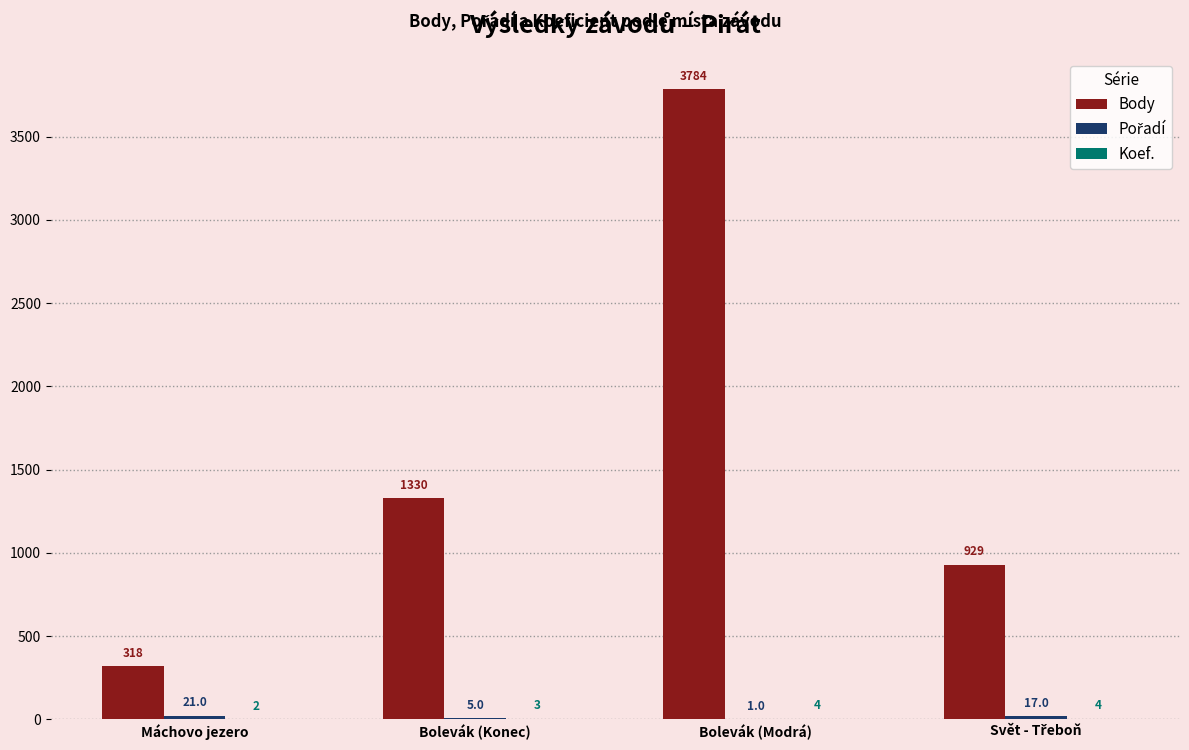

The value of Body at Bolevák (Modrá) is 3784. True or false?

True